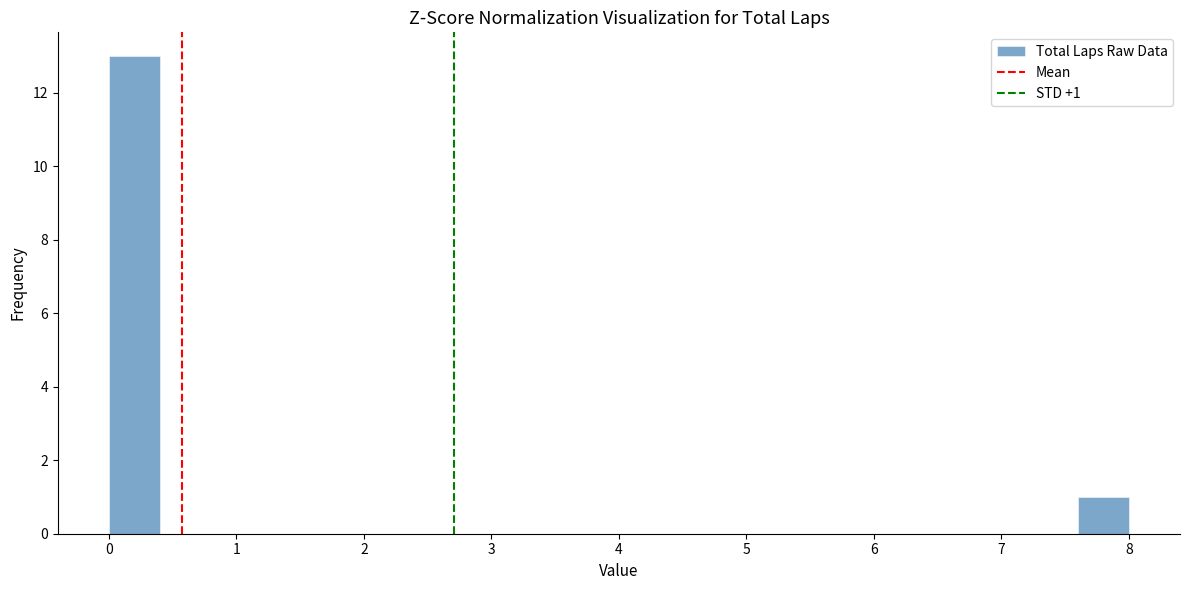

Over which range of the x-axis is the bar tallest?

0.0 to 0.4